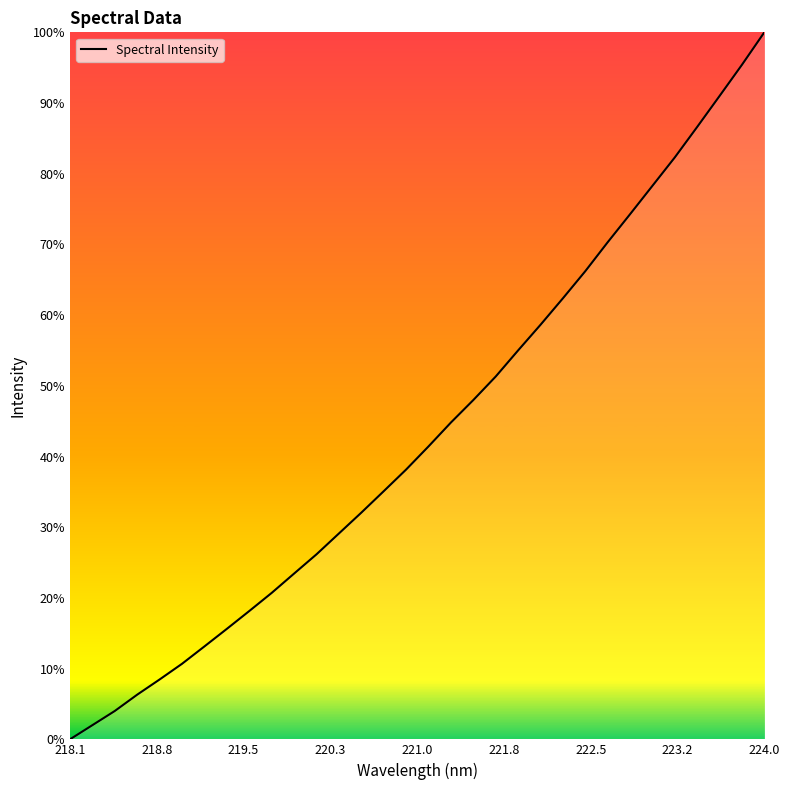

Does the chart have visible grid lines?

No